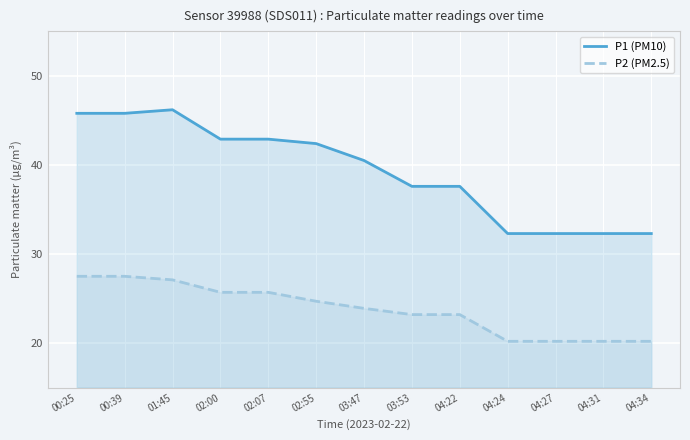

What is the difference between the highest and lowest values at 04:27?

12.1